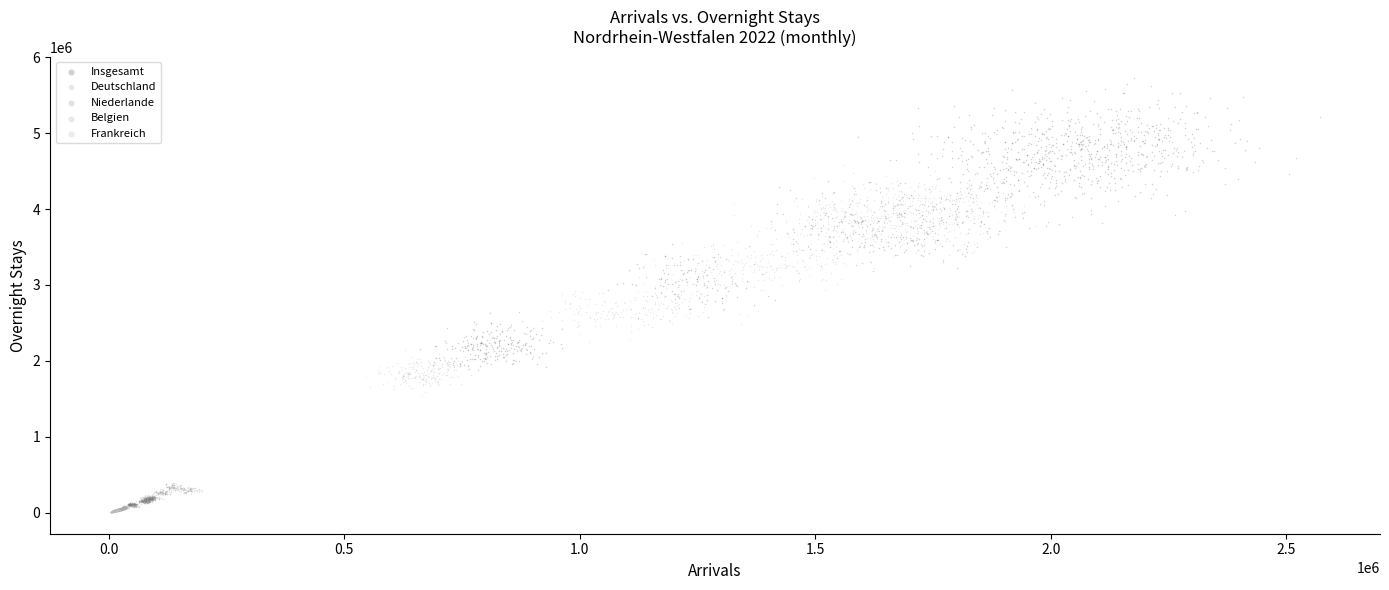

Which series has the largest Y range (max minus min)?

Insgesamt